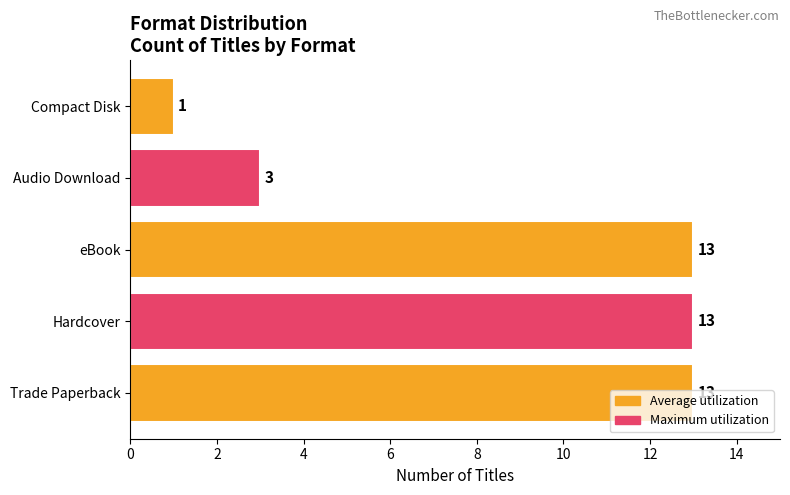

Which has a higher value, Compact Disk or Trade Paperback?

Trade Paperback